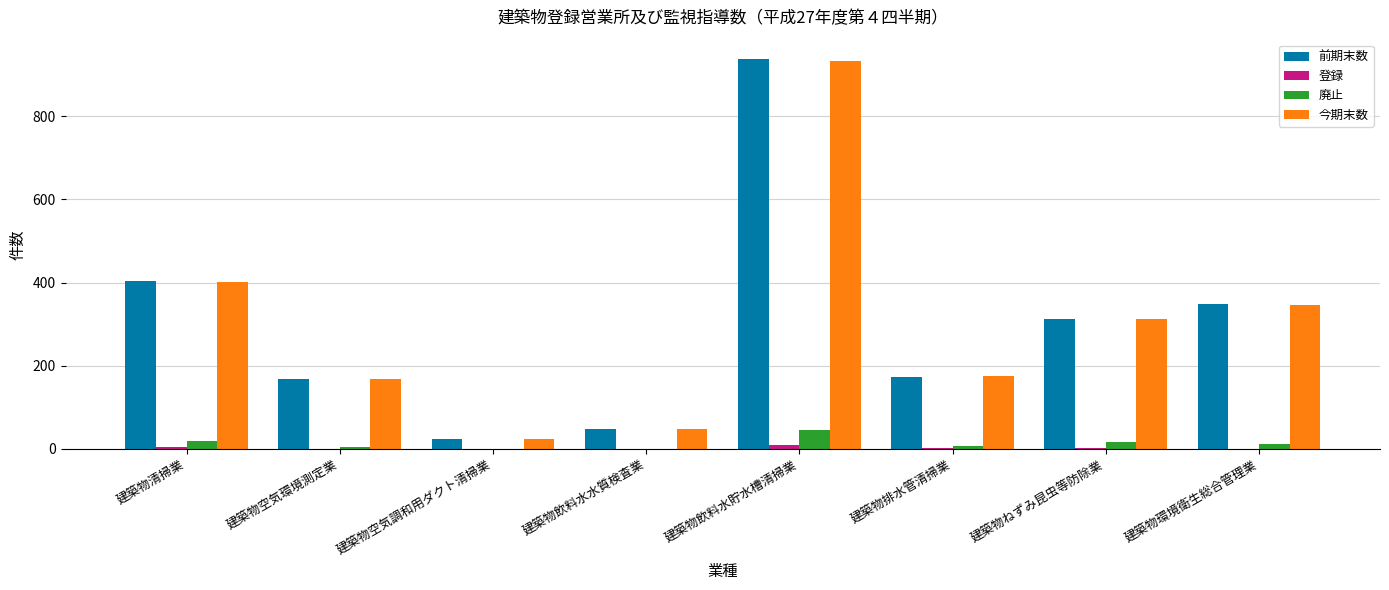

Where is 前期末数 nearest to the value 481?

建築物清掃業